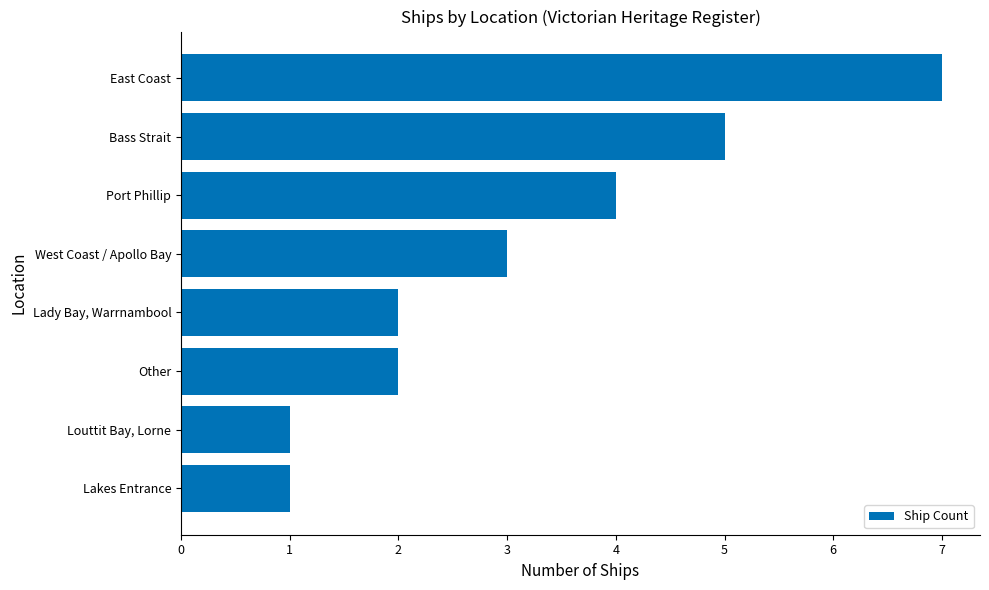

What is the average value?

3